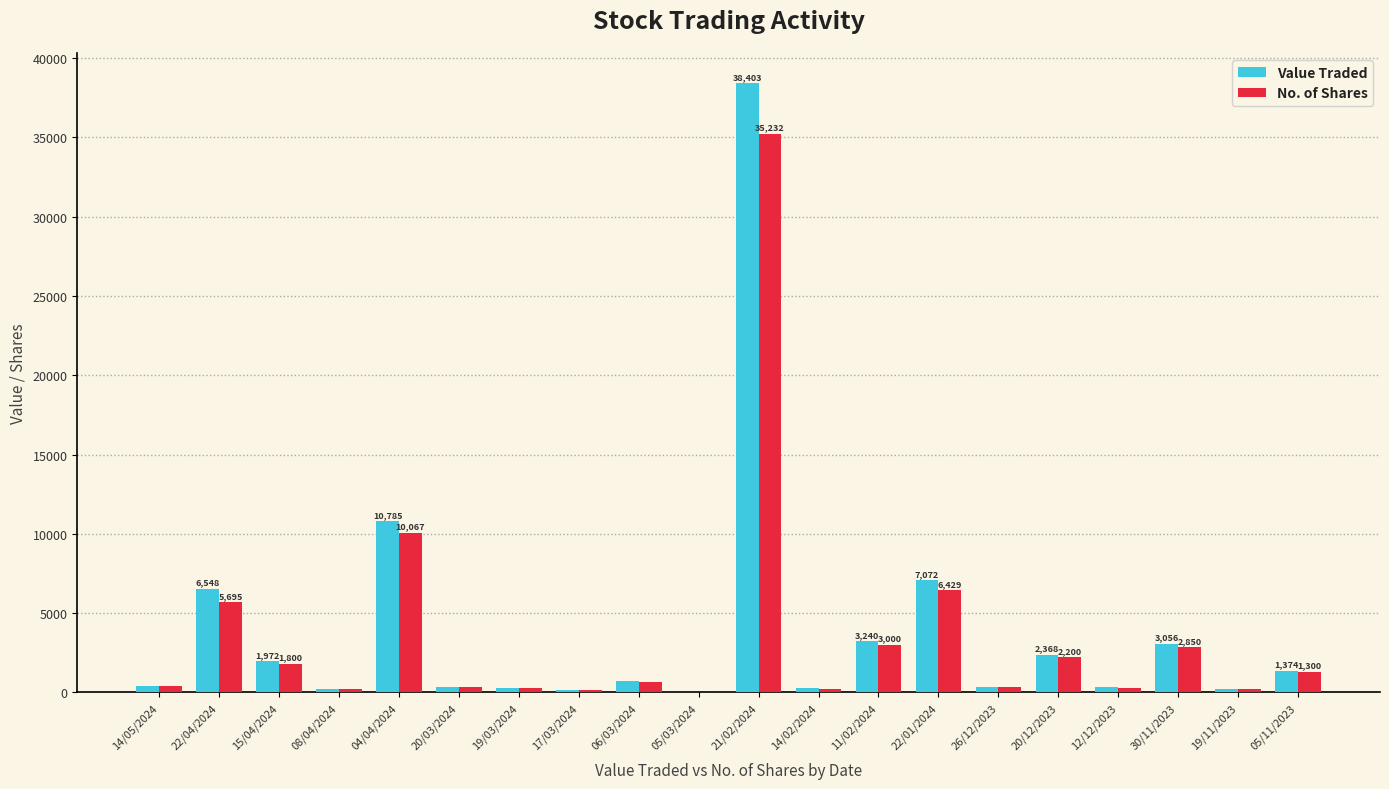

Does the chart contain stacked bars?

No